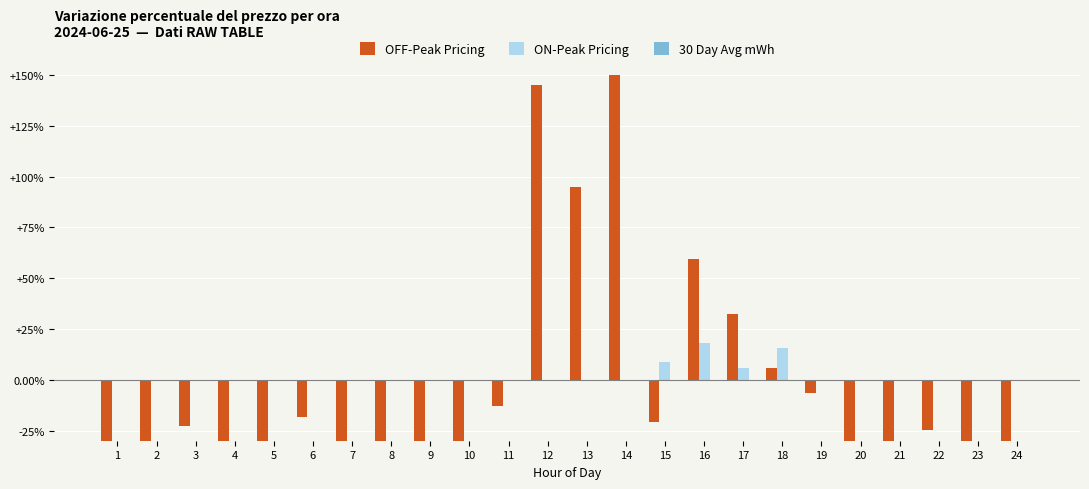

Which has a higher value, 6 or 3?

6